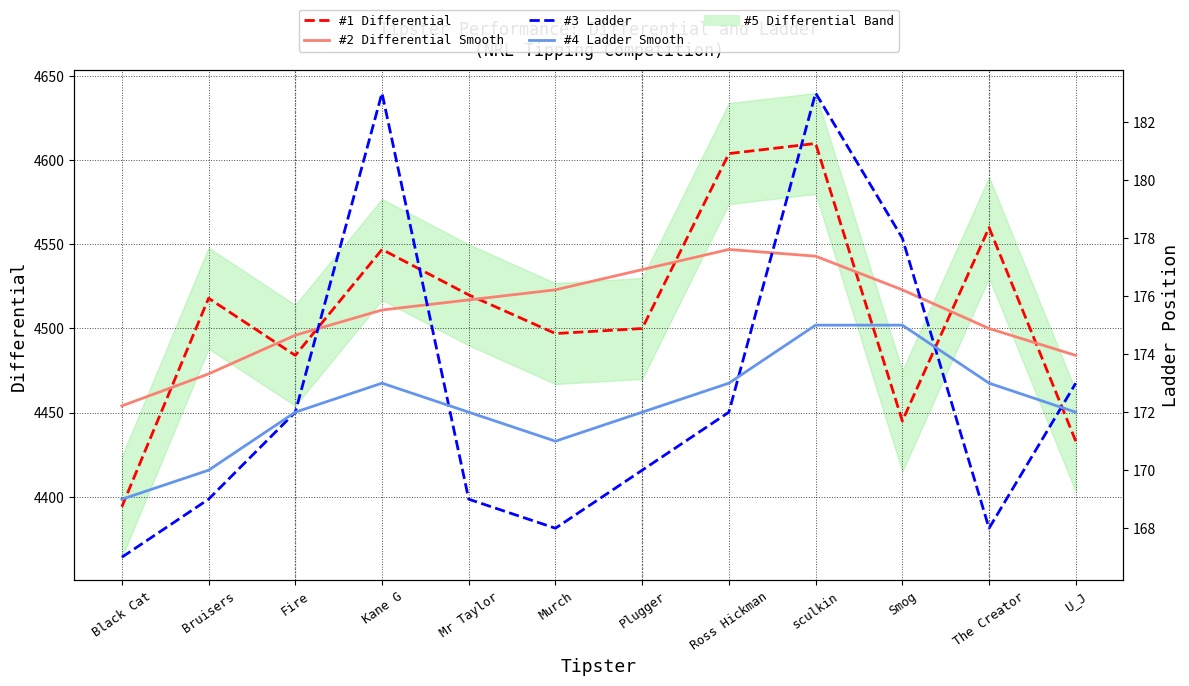

How many categories are shown in the chart?

12